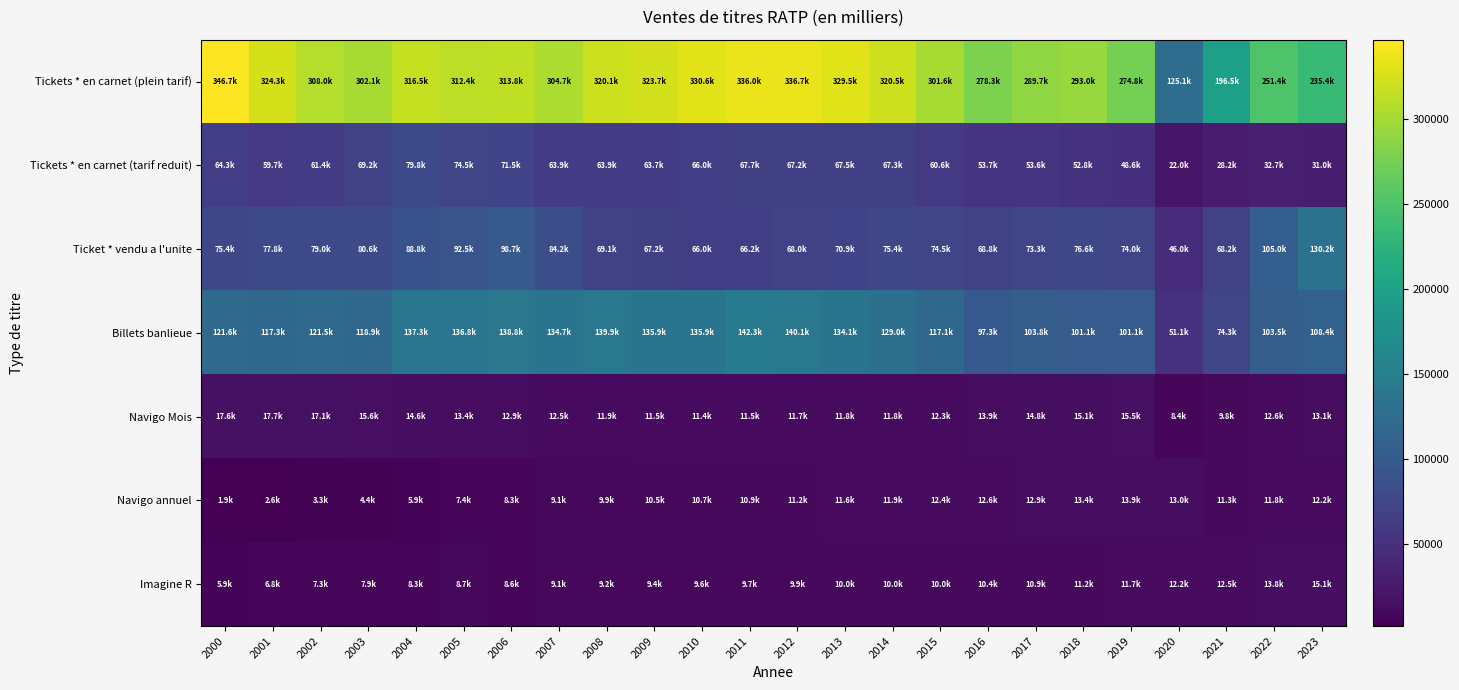

What is the total value across all series at 2010?

630135.3